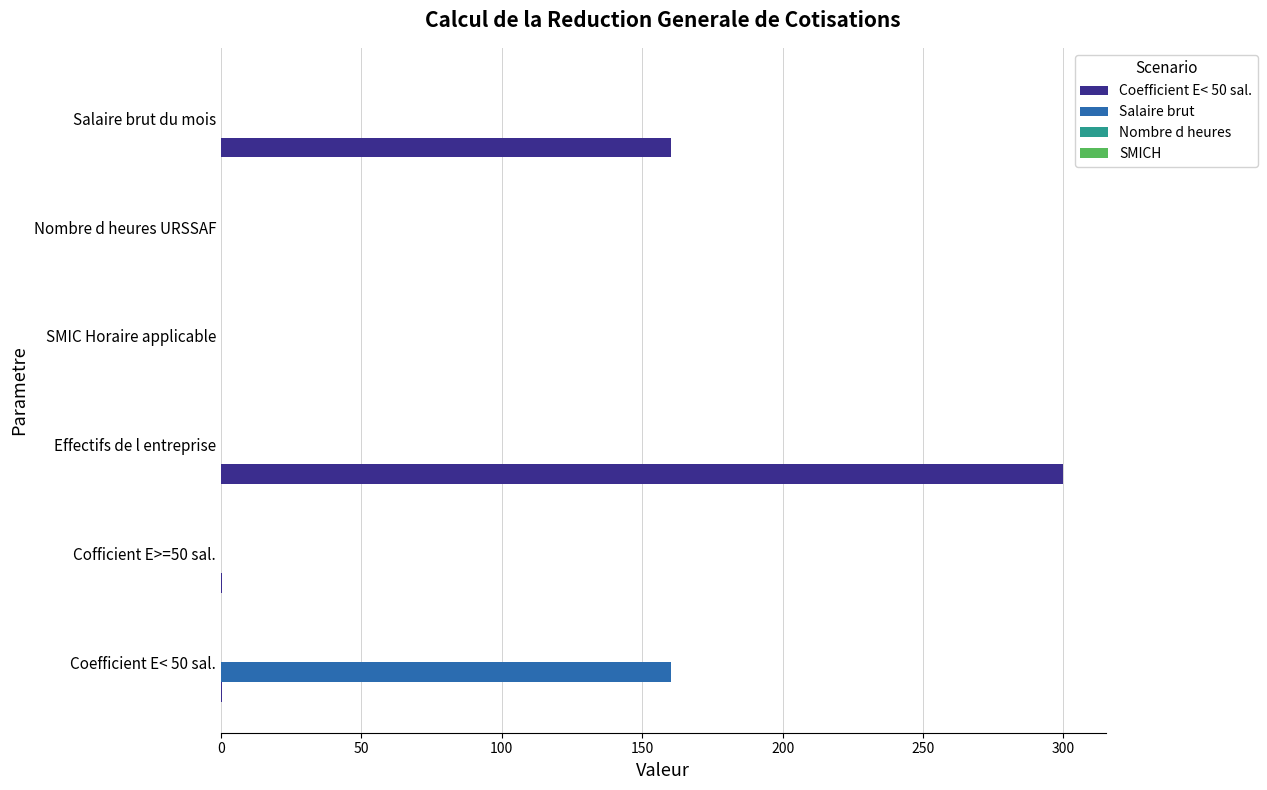

What is the sum of all Salaire brut values?

160.4